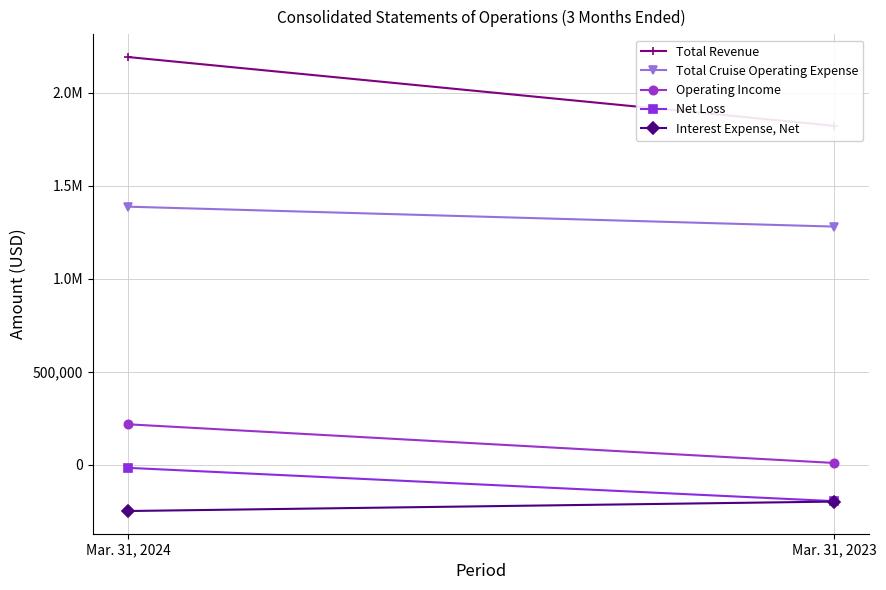

Reading left to right, what are all the values shown in this chart?

Total Revenue: Mar. 31, 2024=2191215	Mar. 31, 2023=1821939
Total Cruise Operating Expense: Mar. 31, 2024=1387423	Mar. 31, 2023=1280418
Operating Income: Mar. 31, 2024=218405	Mar. 31, 2023=10791
Net Loss: Mar. 31, 2024=-15463	Mar. 31, 2023=-194335
Interest Expense, Net: Mar. 31, 2024=-247418	Mar. 31, 2023=-196728